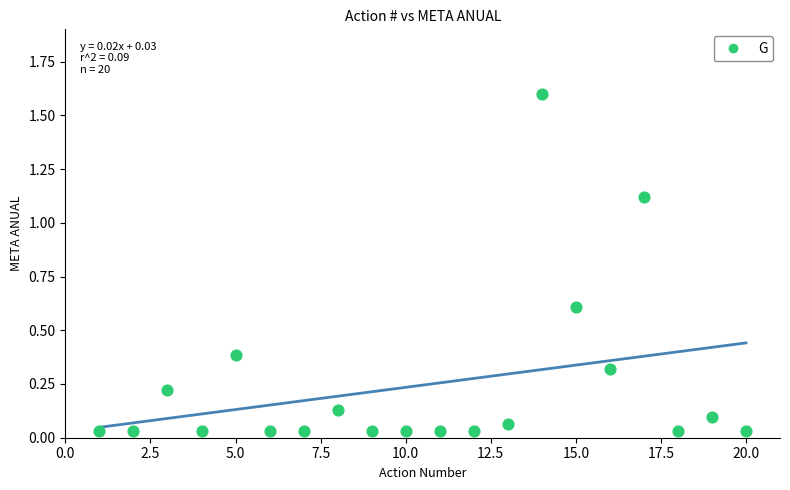

What is the range of Y values (max minus min)?

1.6